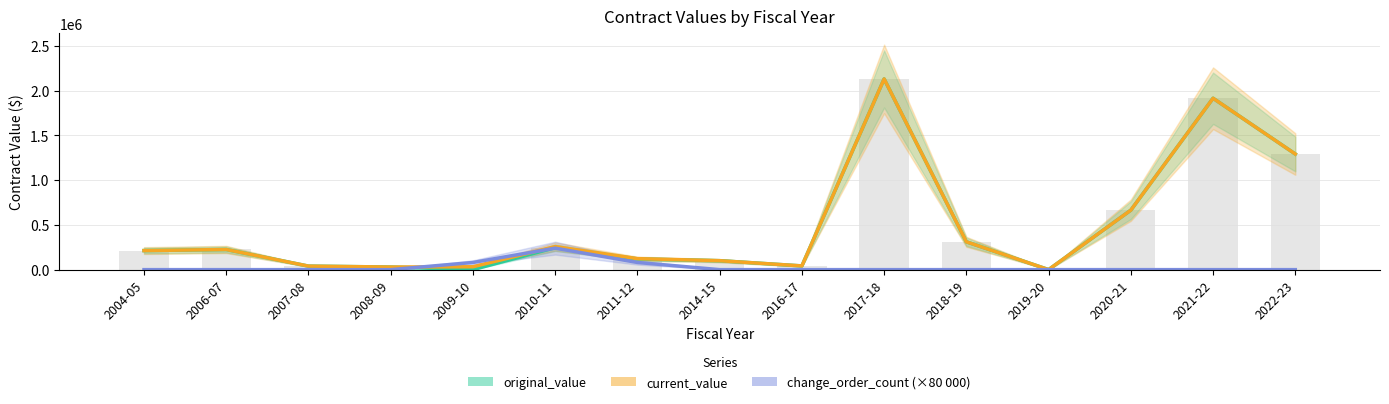

How many groups of bars are there?

15